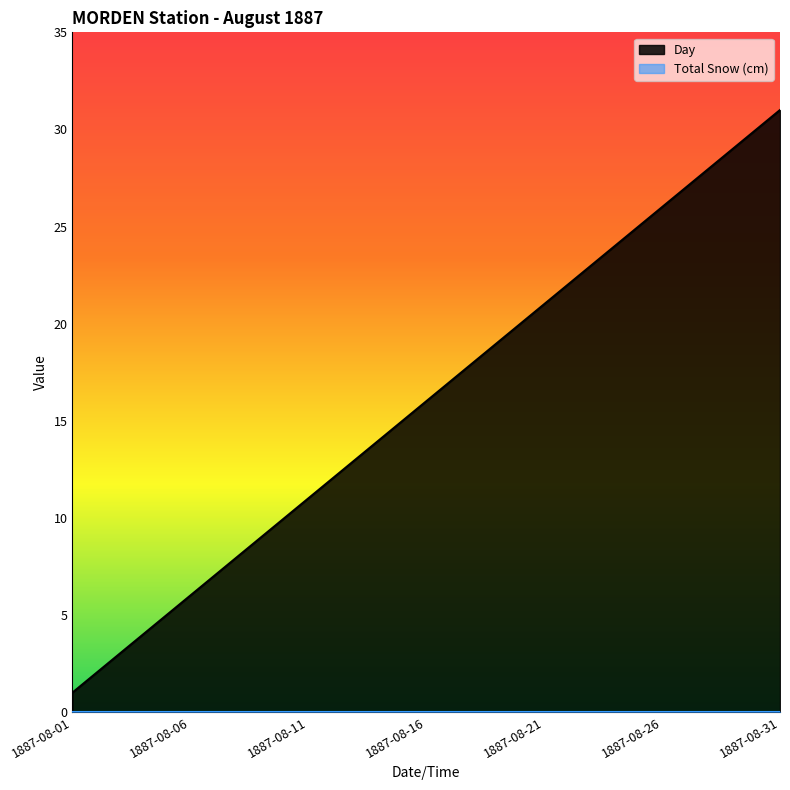

Count the number of categories in the chart.

31